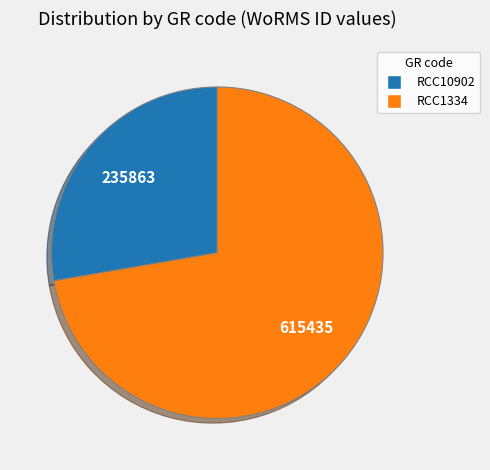

Which category has the biggest portion of the pie?

RCC1334